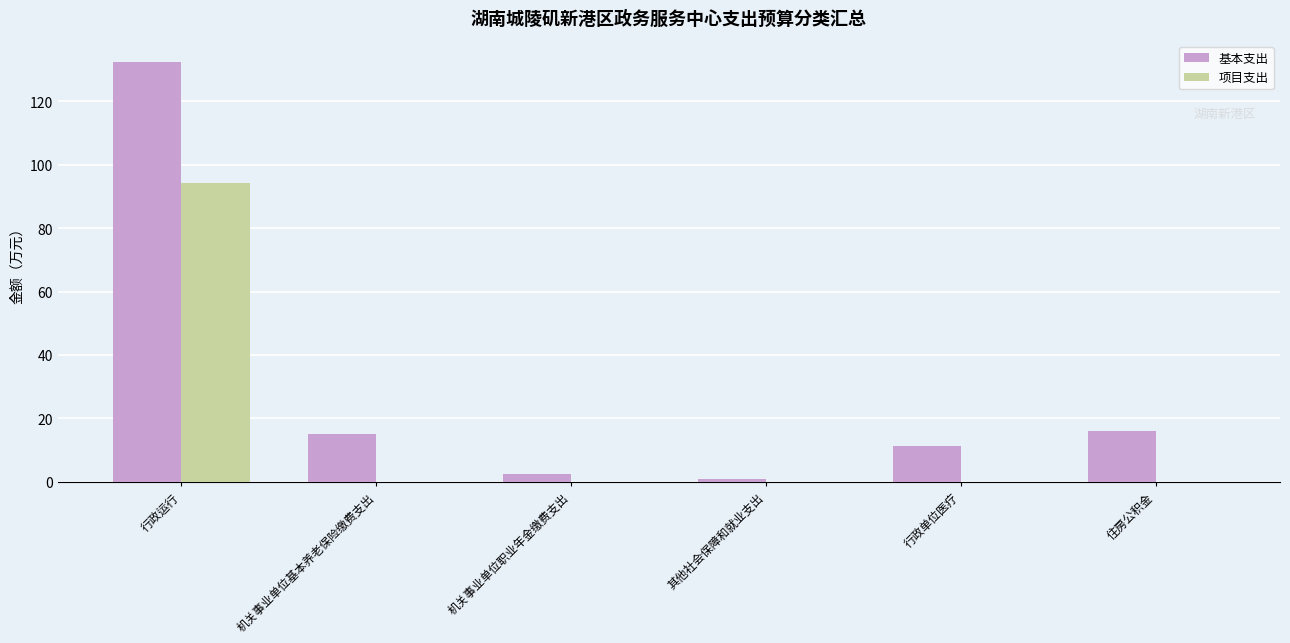

Which category has the highest value across all series?

行政运行